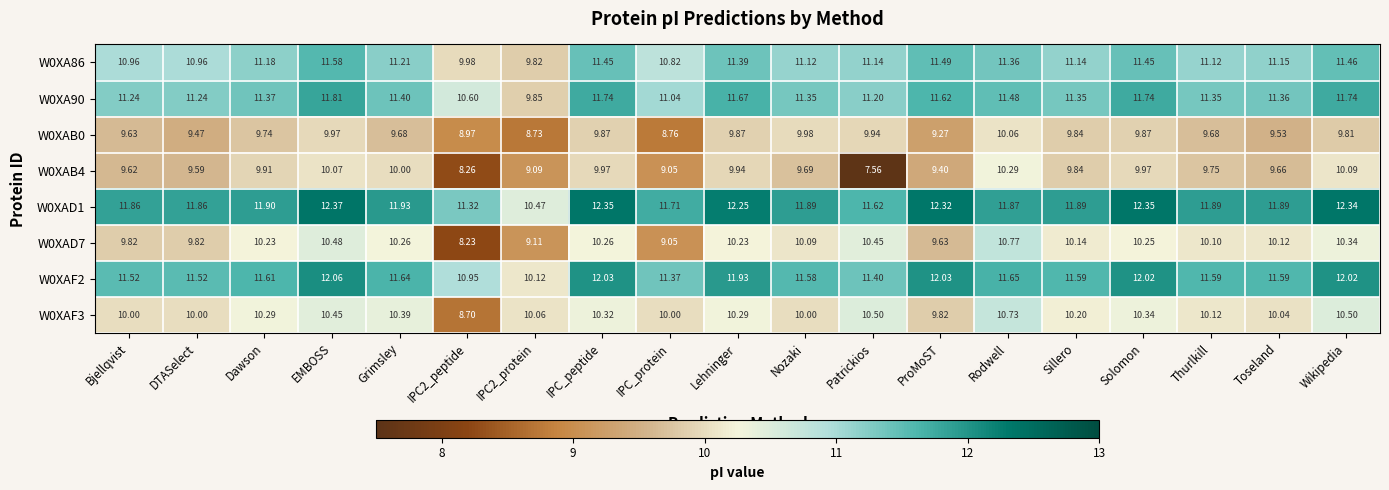

At which label does W0XA86 first exceed 11?

Dawson